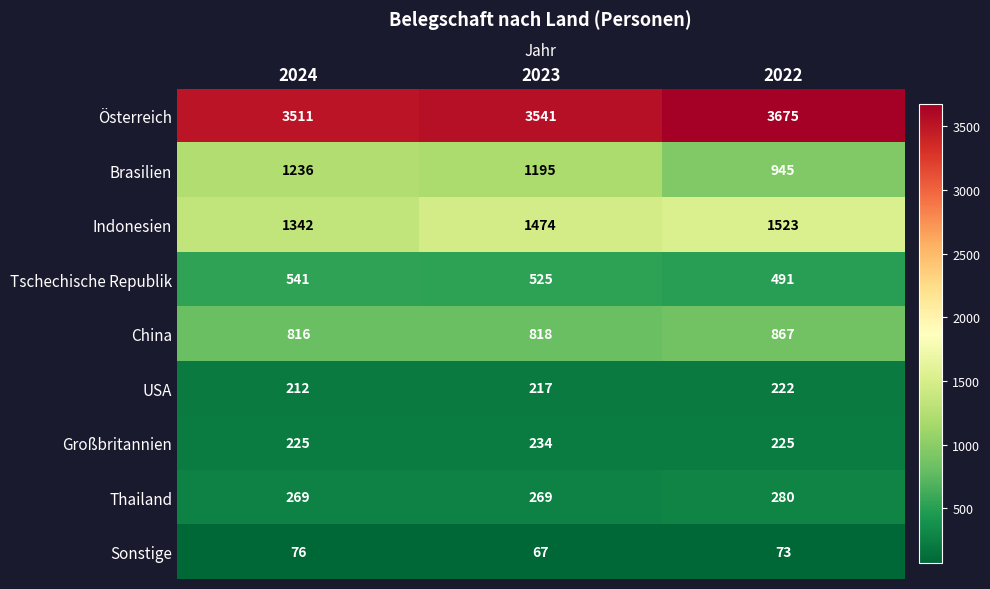

Which label corresponds to the smallest value in the chart?

2023